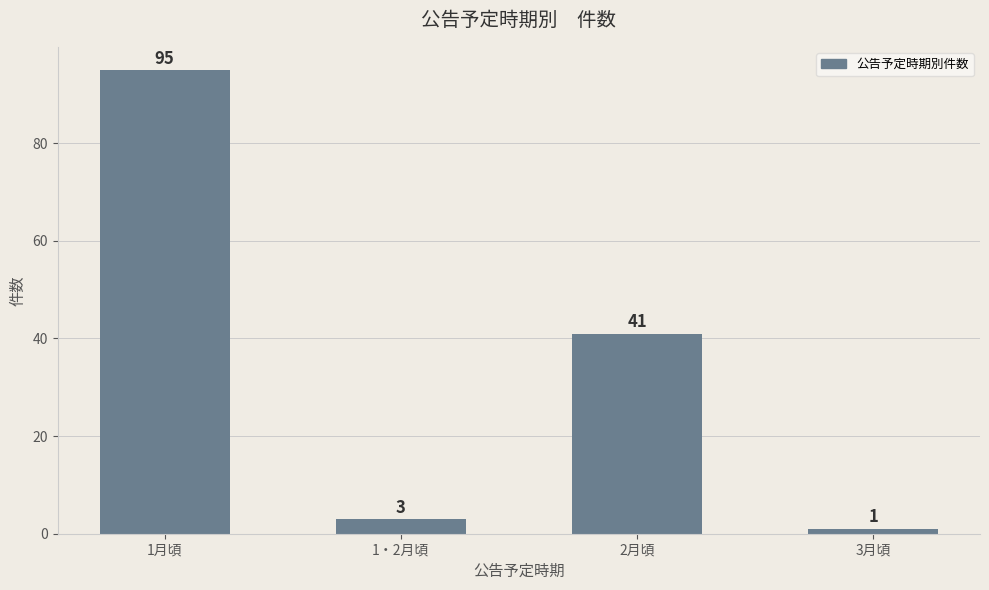

List the labels in order of value, smallest first.

3月頃, 1・2月頃, 2月頃, 1月頃